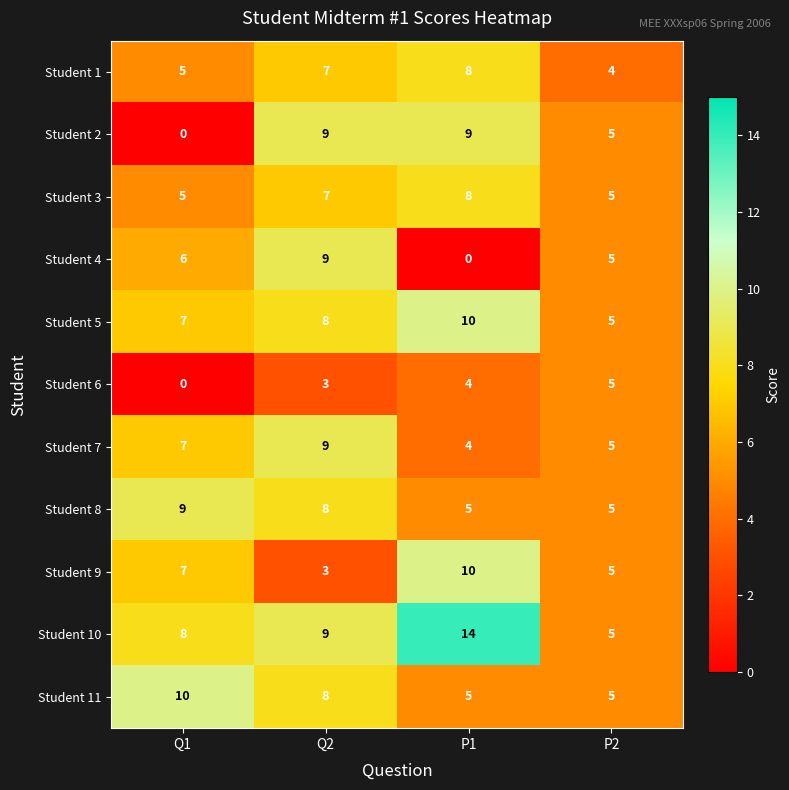

Where does the Student 8 series first go above 8?

Q1